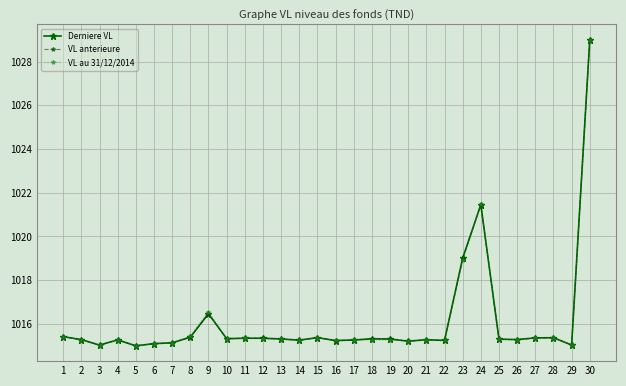

Rank the series by their average value, from highest to lowest.

Derniere VL, VL anterieure, VL au 31/12/2014